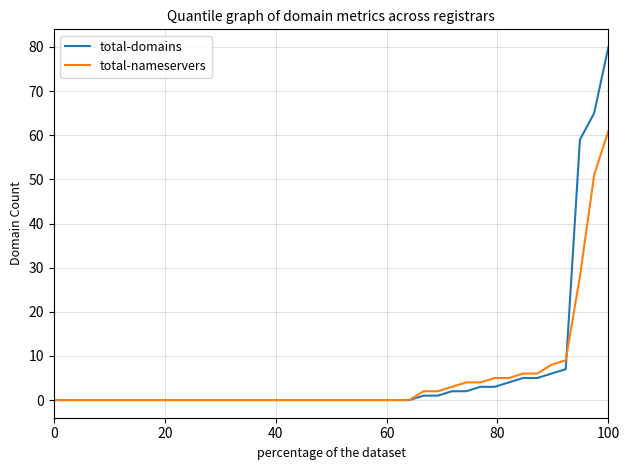

Which series has the largest total across all categories?

total-domains